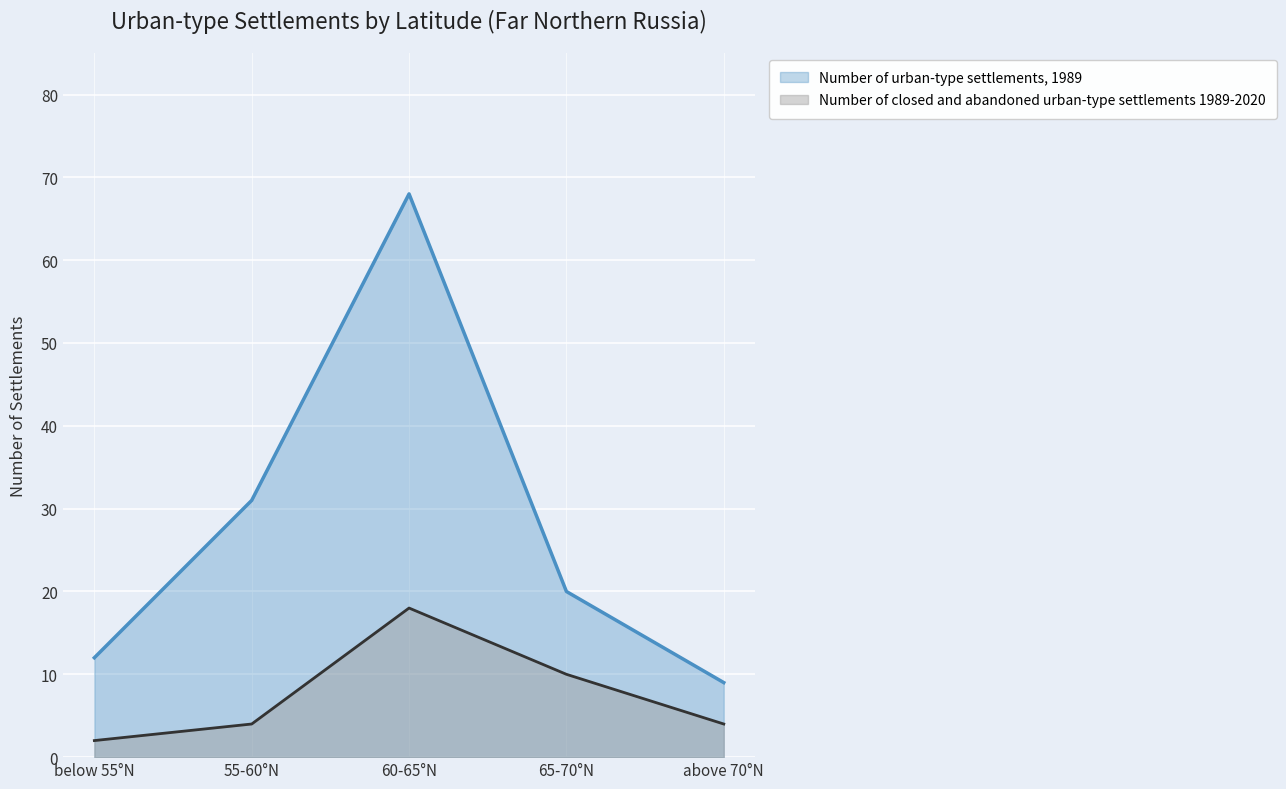

True or false: Number of urban-type settlements, 1989 has more than 1 points higher than both neighbors.

False